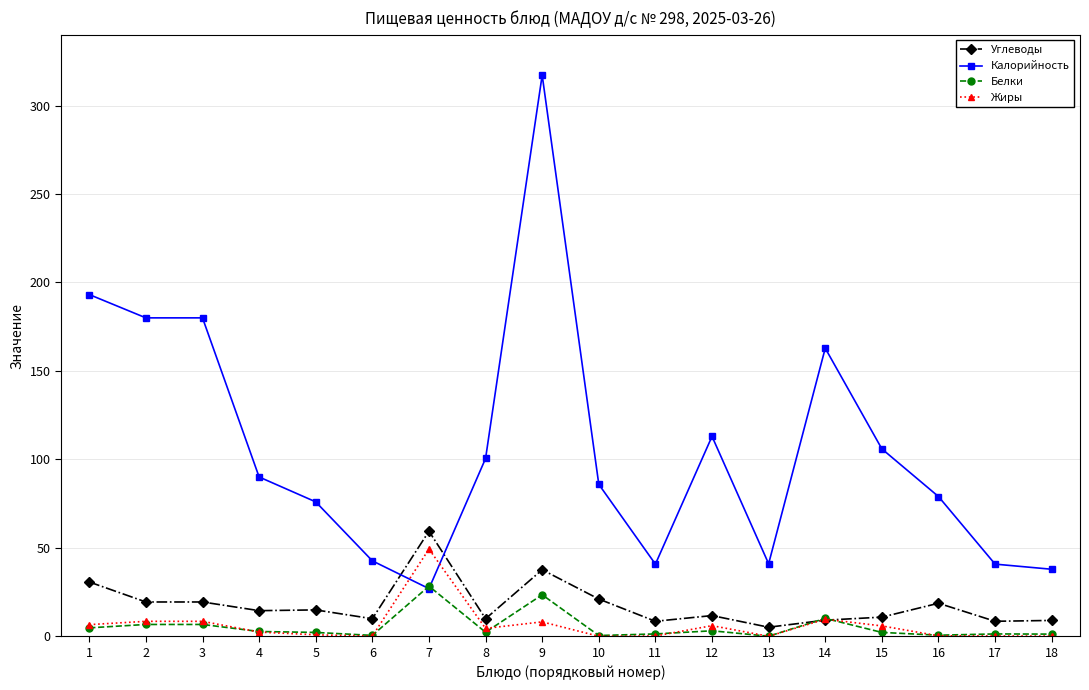

How many times do Углеводы and Калорийность cross each other?

2